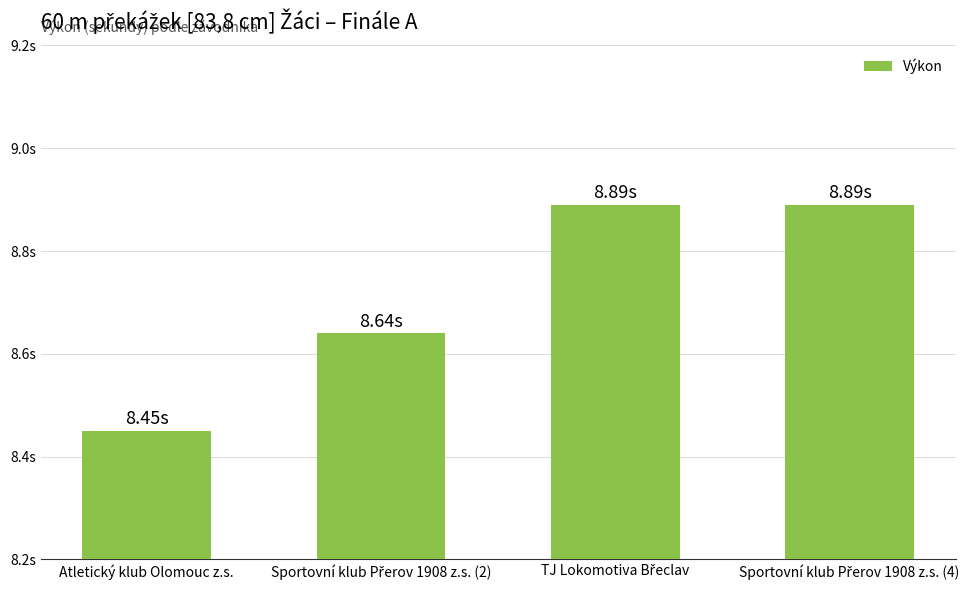

Does the chart contain any negative values?

No